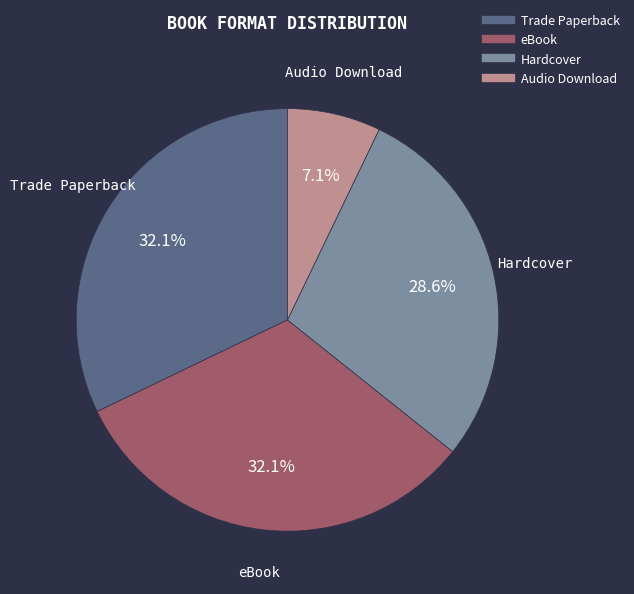

Combined, do Trade Paperback and Hardcover account for over 50%?

Yes